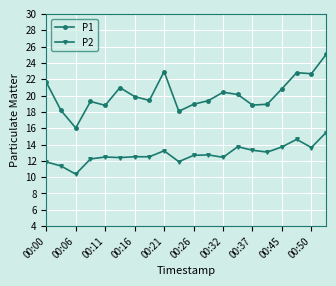

Which series has the largest total across all categories?

P1